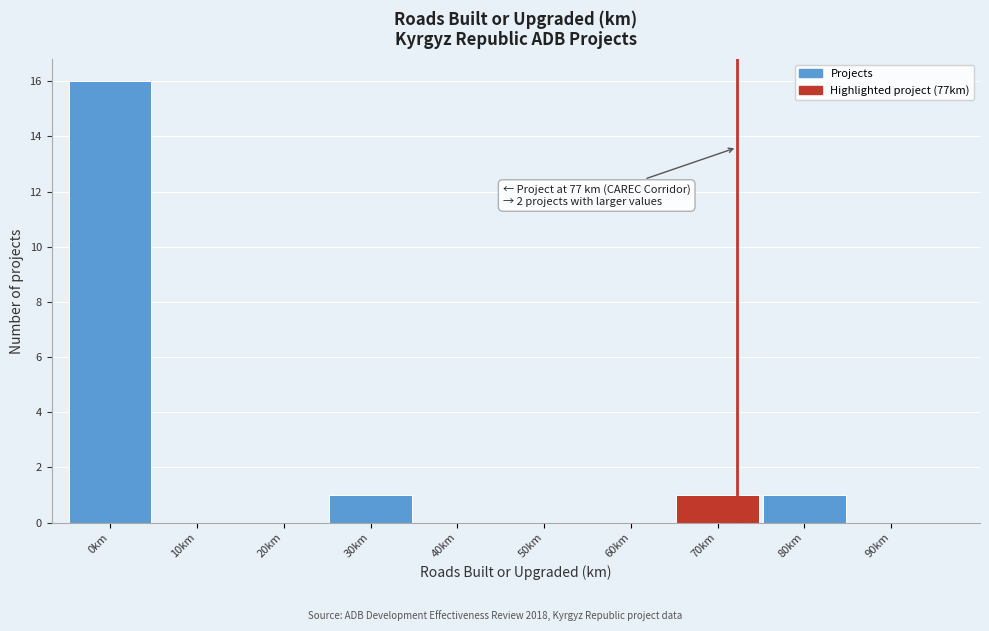

Reading left to right, list all the values displayed in this chart.

0km=16	10km=0	20km=0	30km=1	40km=0	50km=0	60km=0	70km=1	80km=1	90km=0